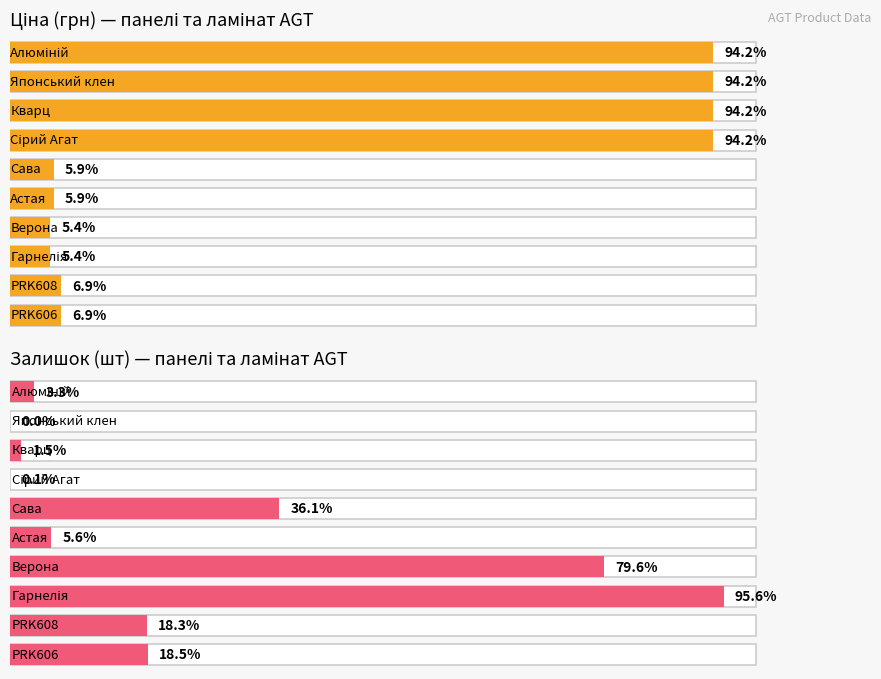

Does the chart contain any negative values?

No